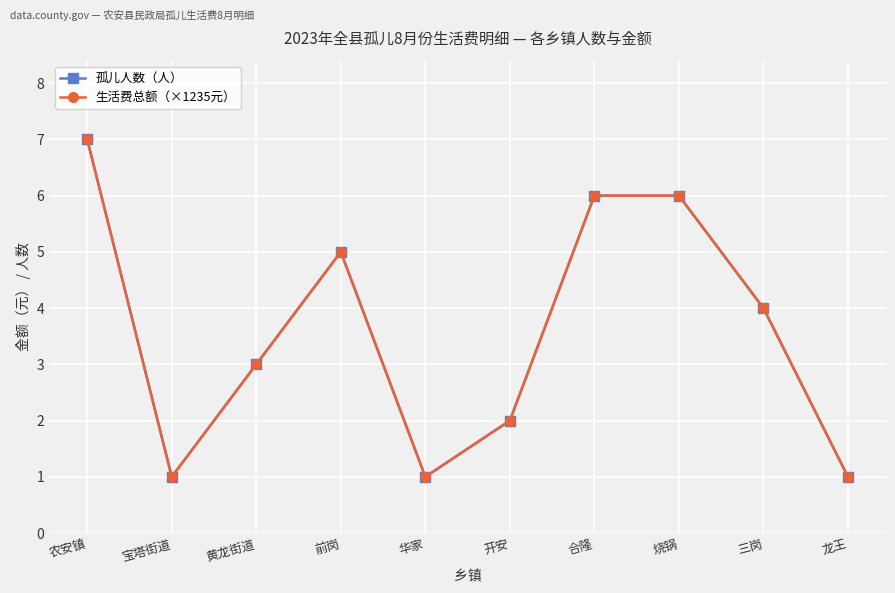

The 孤儿人数（人） series shows 3 at 合隆. True or false?

False